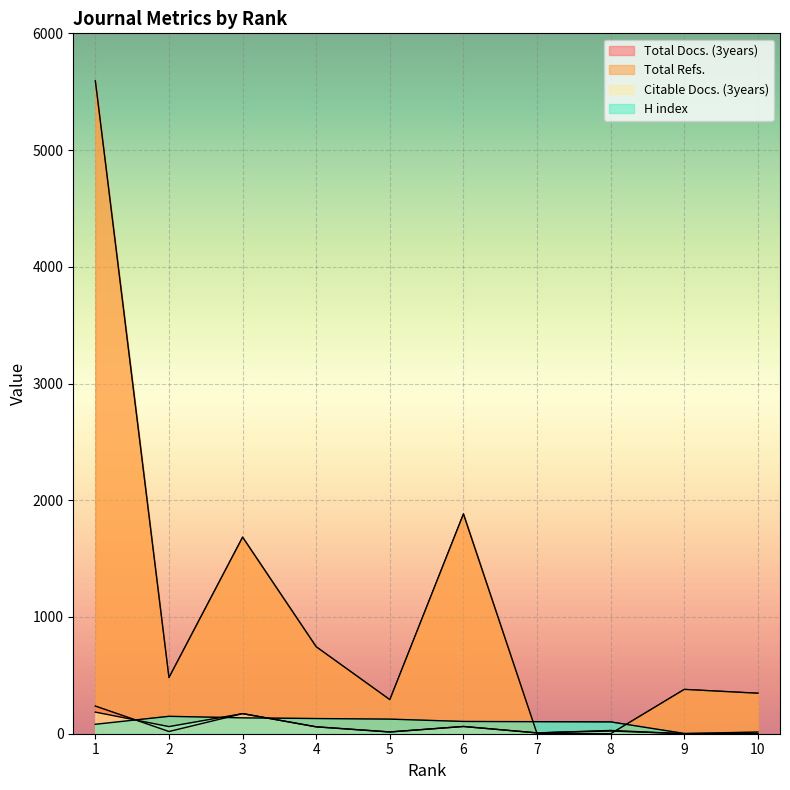

Is it true that H index equals 81 at 1?

True